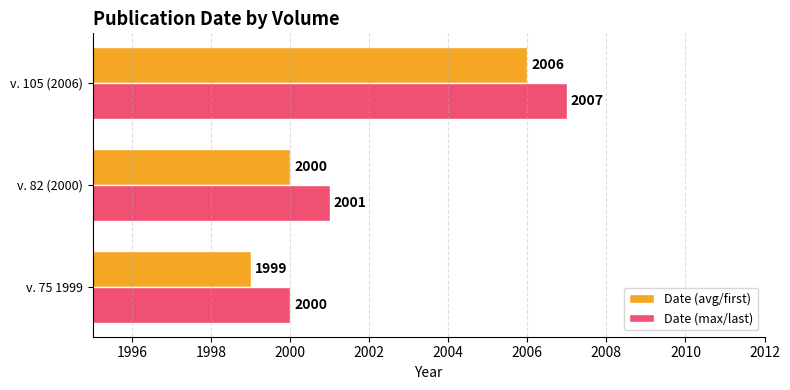

Is it true that Date (avg/first) equals 3363 at v. 105 (2006)?

False